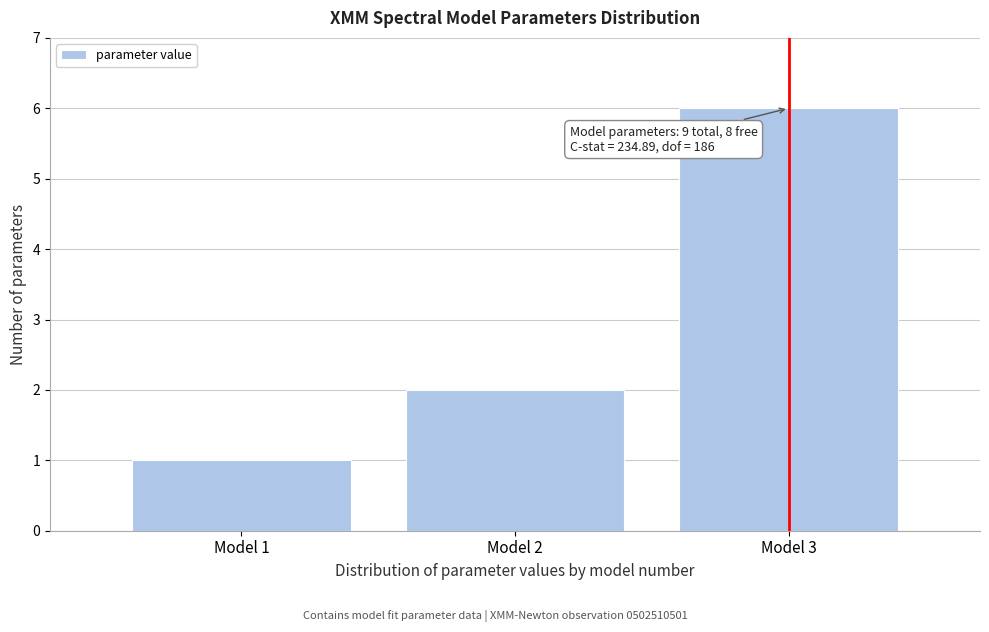

Reading left to right, transcribe all the data shown in this chart.

Model 1=1	Model 2=2	Model 3=6